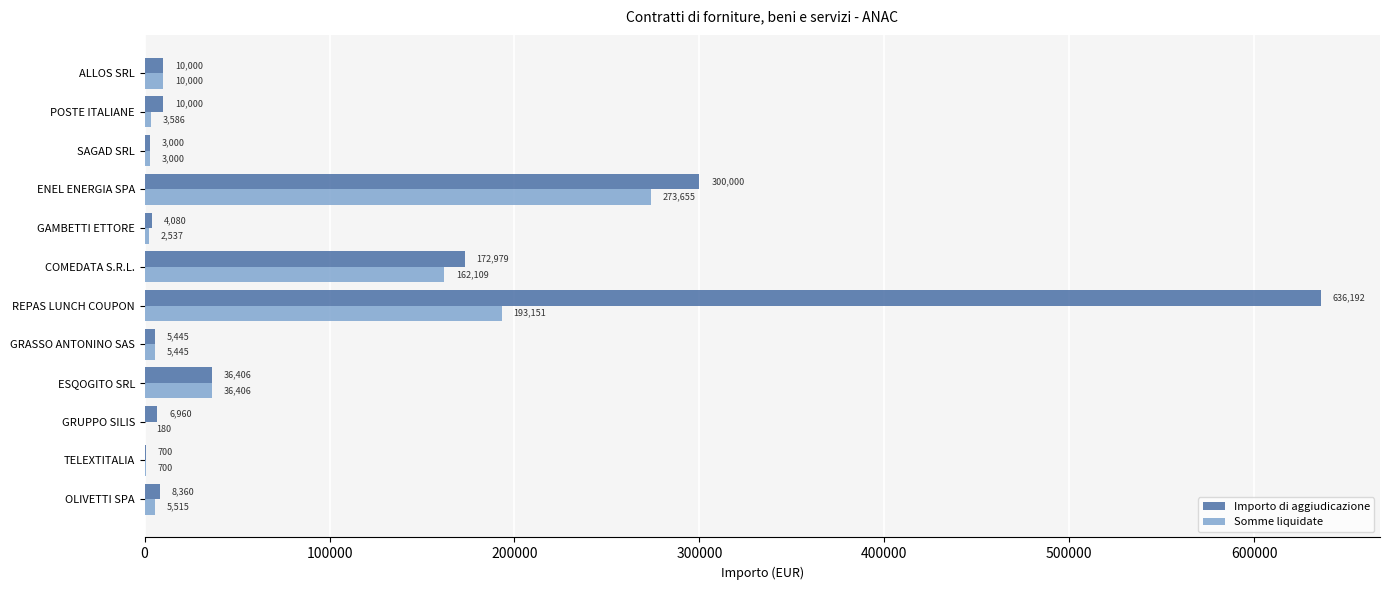

At which label is Somme liquidate closest to 136917?

COMEDATA S.R.L.